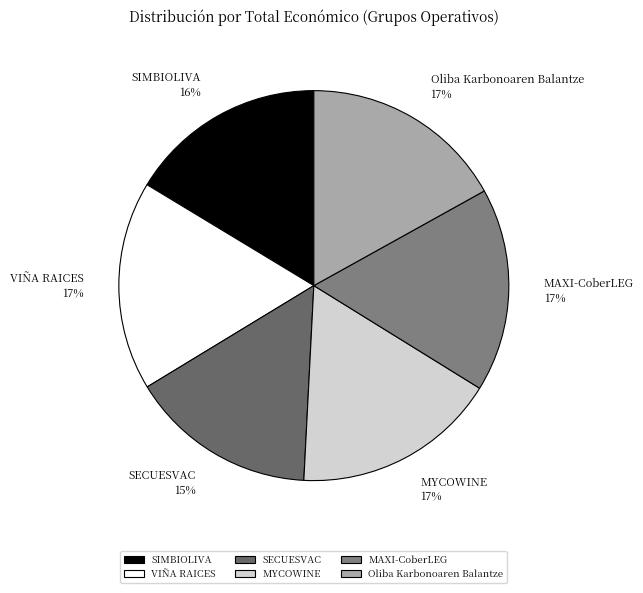

Does SECUESVAC account for over 50% of the chart?

No